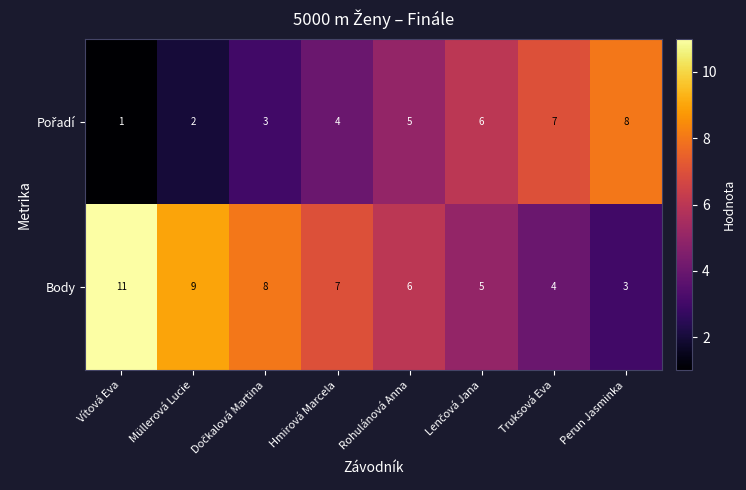

What is the sum of all Body values?

53